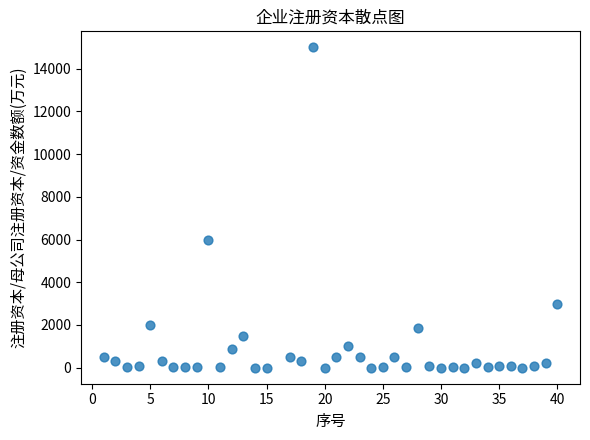

What Y value in the scatter plot is closest to 7500?

6000.0